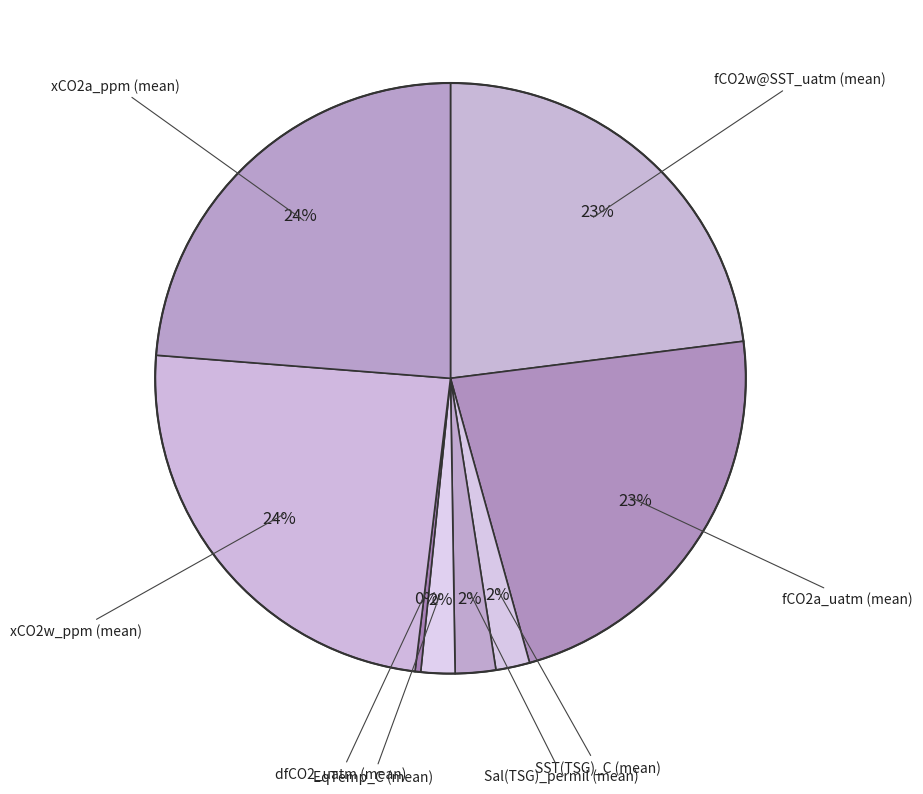

Is the sum of fCO2w@SST_uatm (mean) and fCO2a_uatm (mean) greater than half?

No